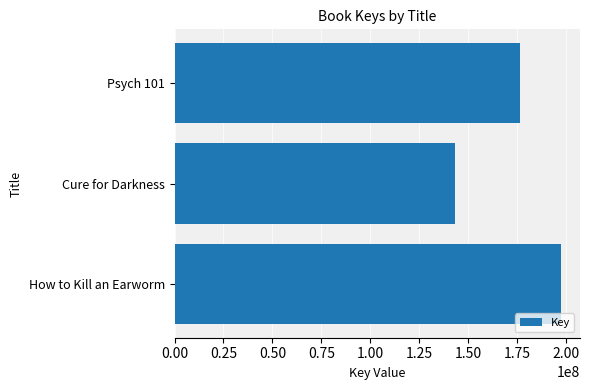

True or false: the data shows 197387780 at How to Kill an Earworm.

True